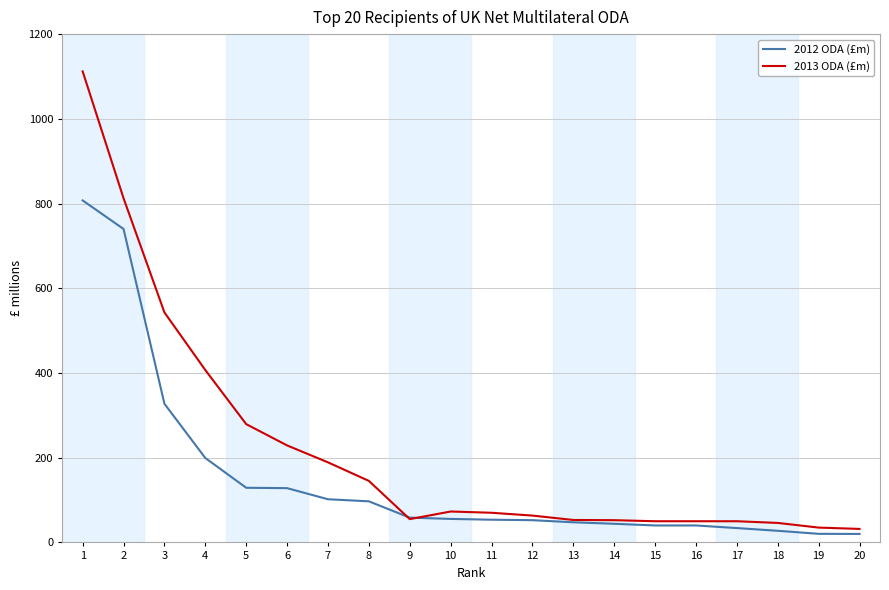

Rank the series at 8 from highest to lowest value.

2013 ODA (£m), 2012 ODA (£m)